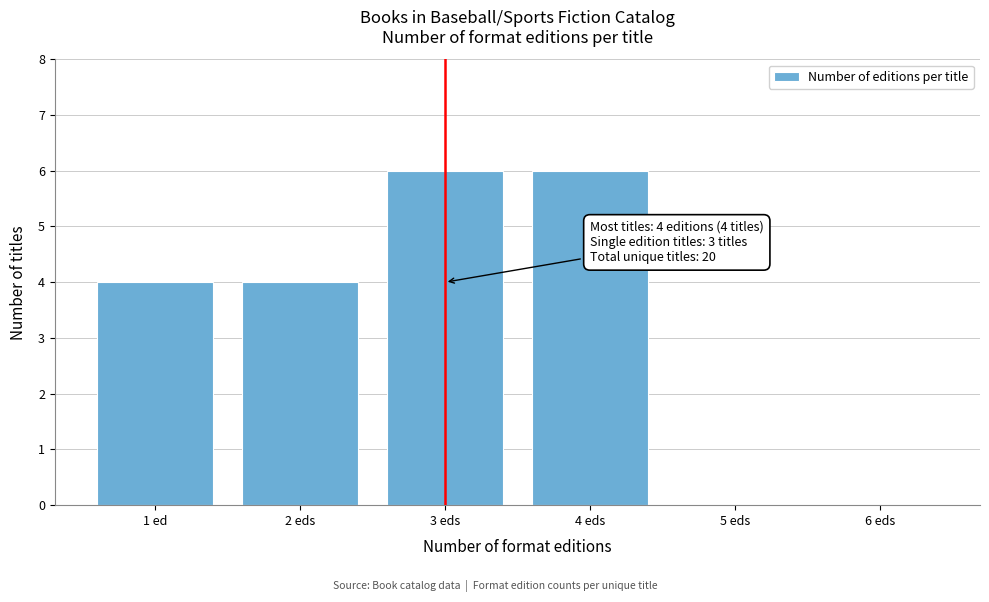

Reading right to left, list all the values displayed in this chart.

6 eds=0	5 eds=0	4 eds=6	3 eds=6	2 eds=4	1 ed=4